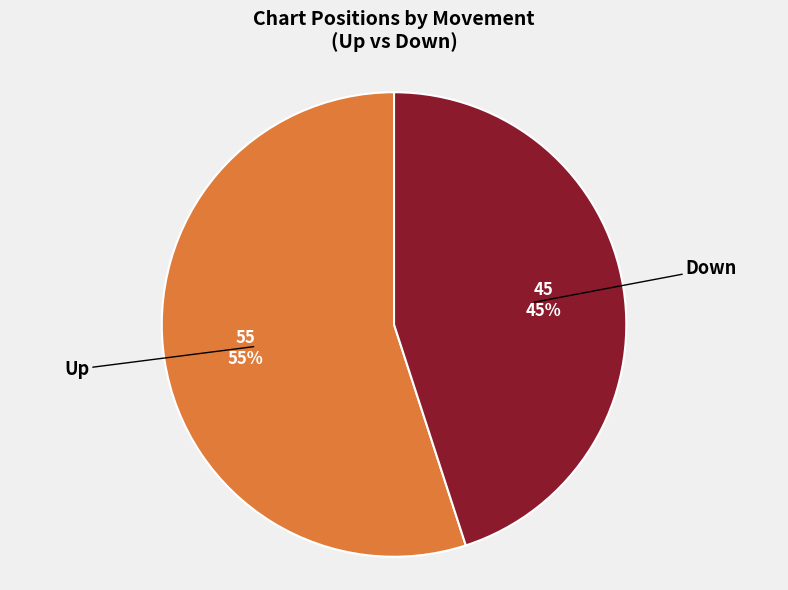

Which has a higher value, Up or Down?

Up